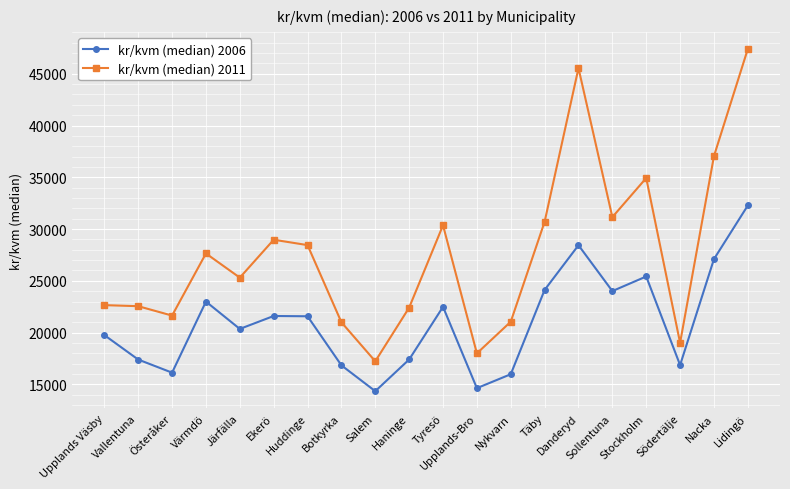

At which category does kr/kvm (median) 2011 reach its first local valley?

Österåker